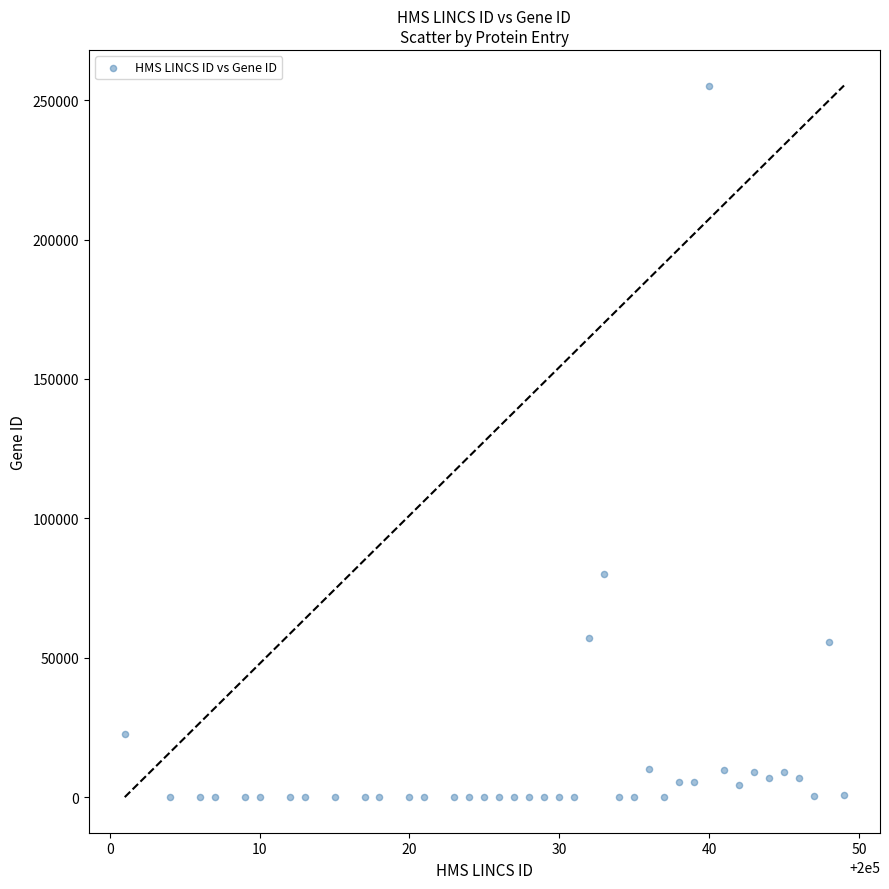

What is the range of X values (max minus min)?

48